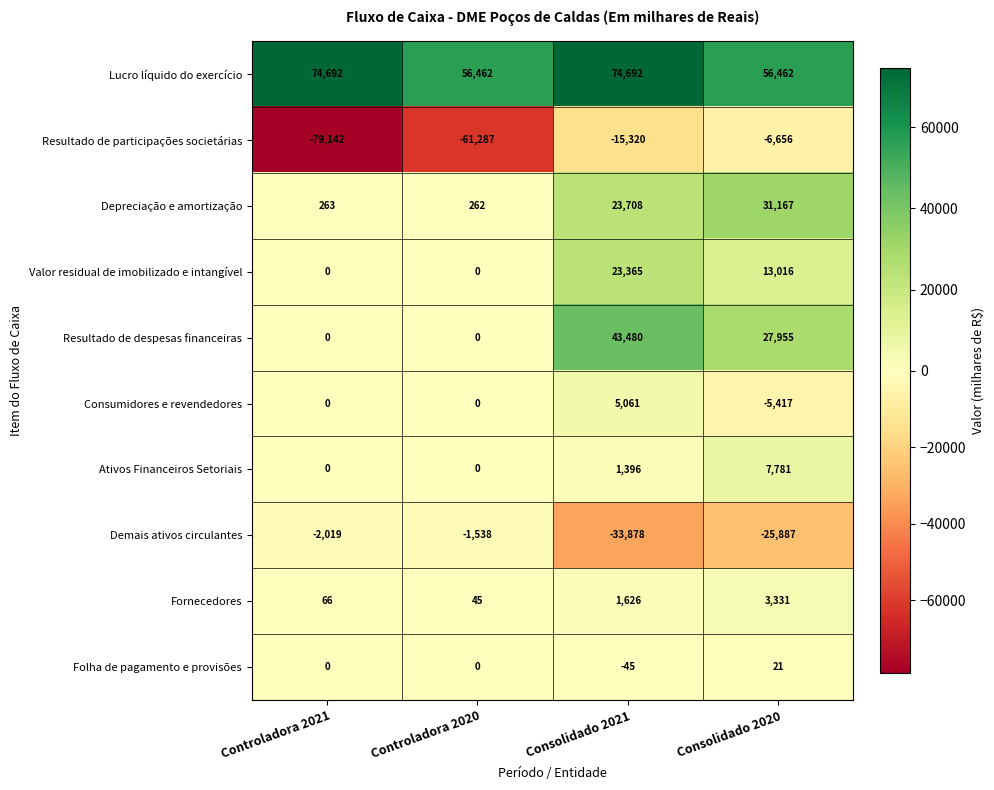

What is the total value across all series at Consolidado 2020?

101773